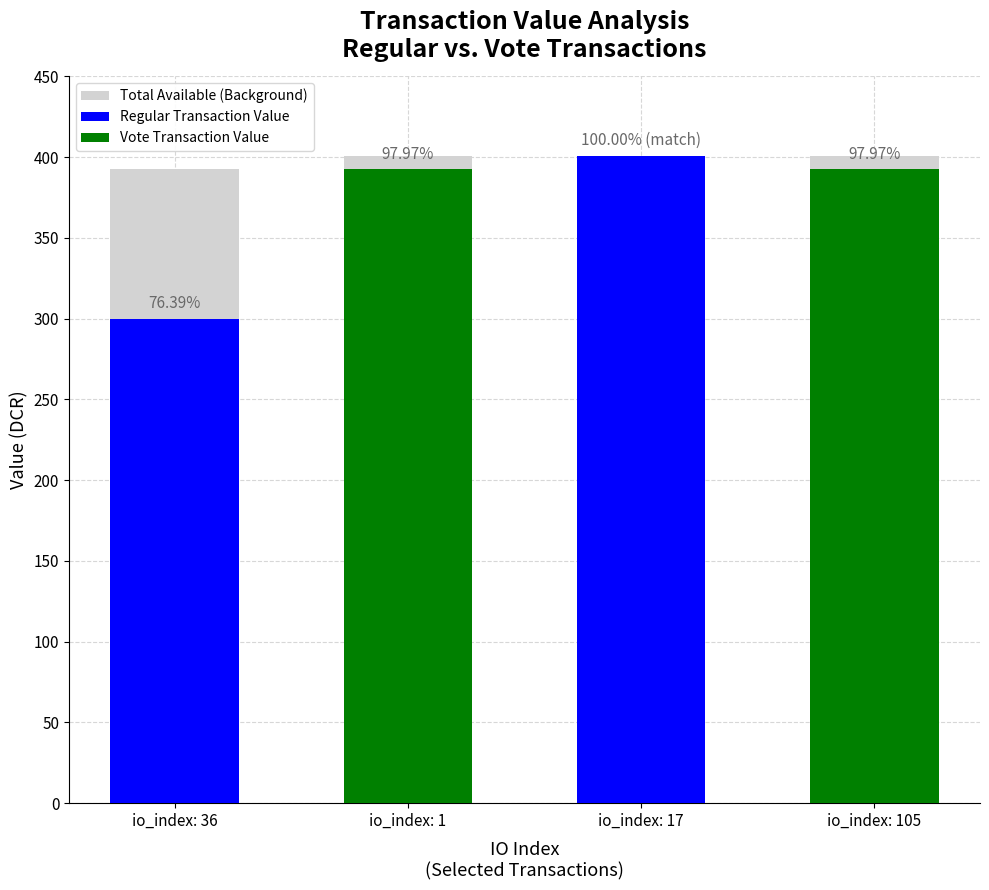

The value at io_index: 1 is 108.1. True or false?

False